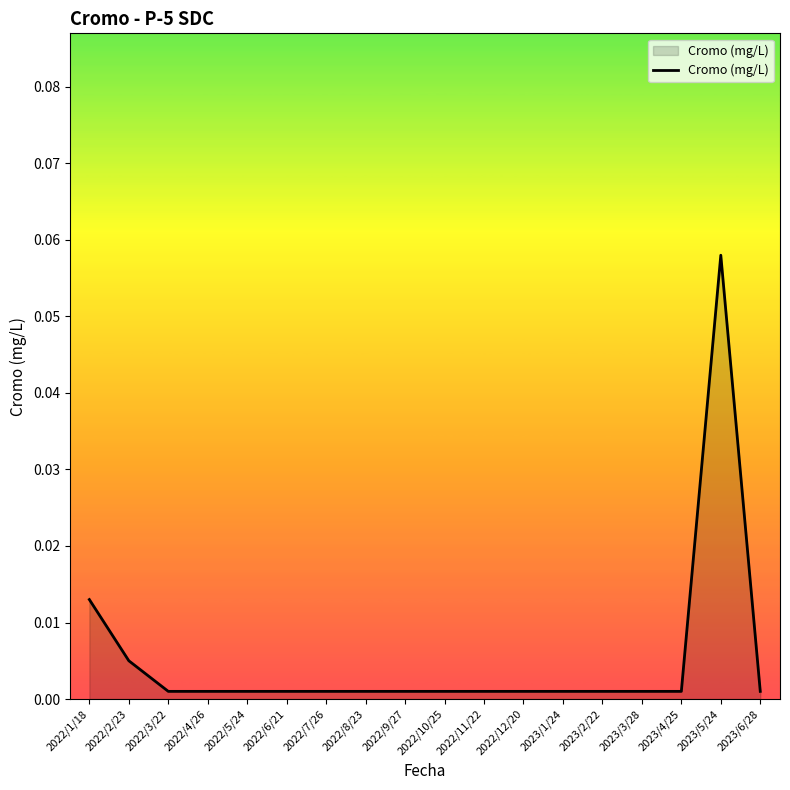

True or false: there are more than 1 points higher than both neighbors.

False